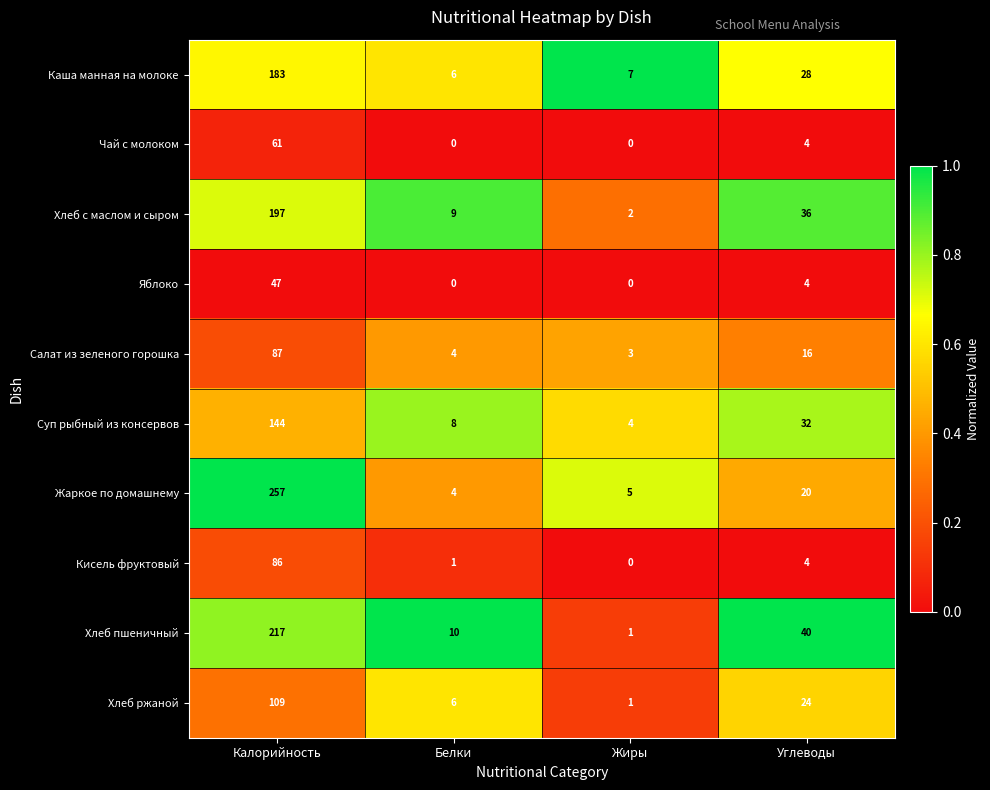

The Хлеб ржаной series shows 192 at Калорийность. True or false?

False